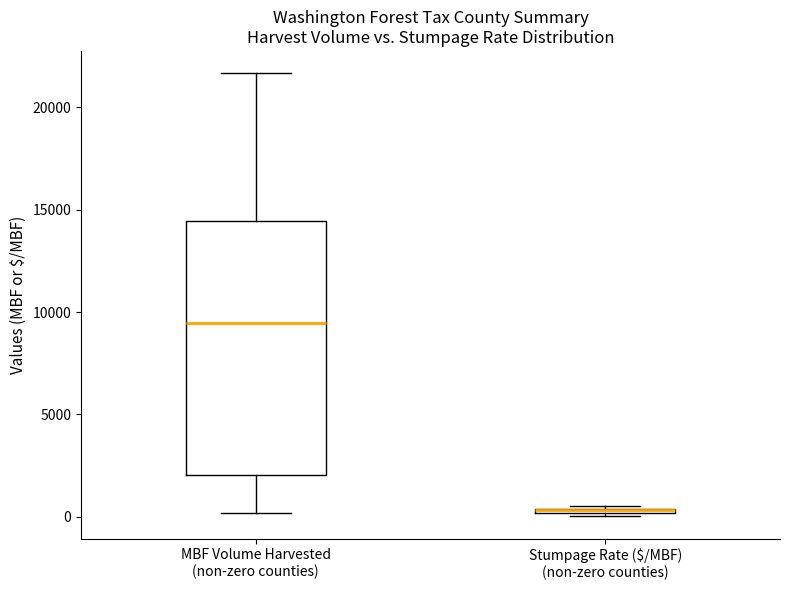

Where is the lower edge of the box for MBF Volume Harvested (non-zero counties) on the y-axis? The values are not printed on the chart, so give them approximately, as read against the axis.

2000